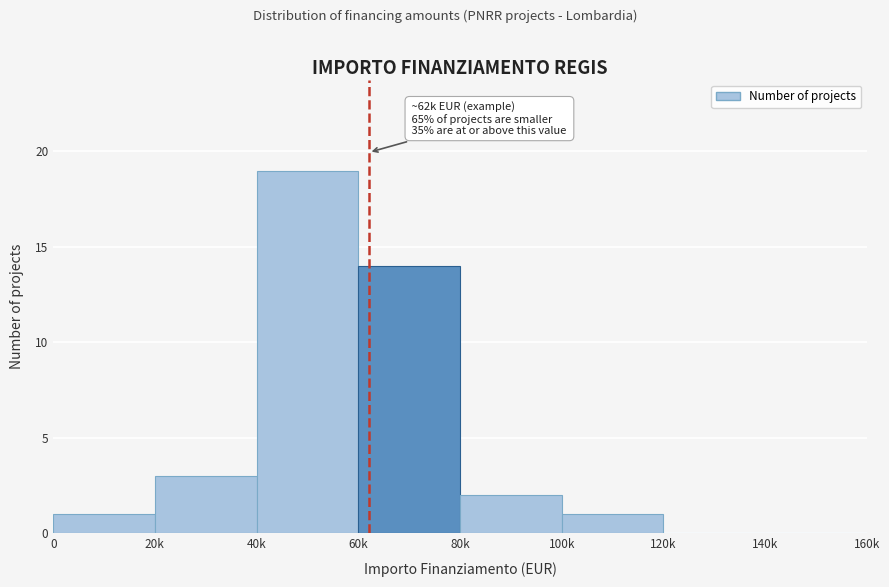

Reading right to left, list all the values displayed in this chart.

140k=0	120k=0	100k=1	80k=2	60k=14	40k=19	20k=3	0=1